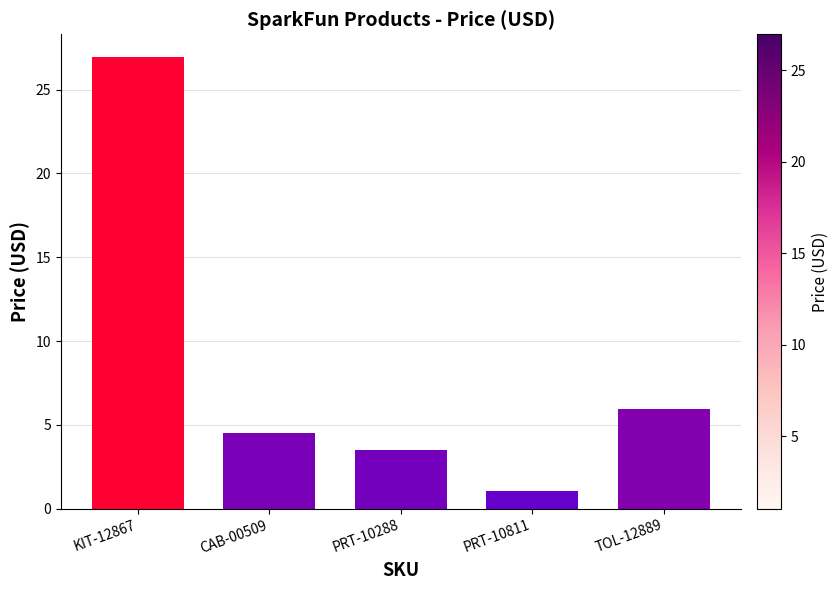

Does the chart contain stacked bars?

No